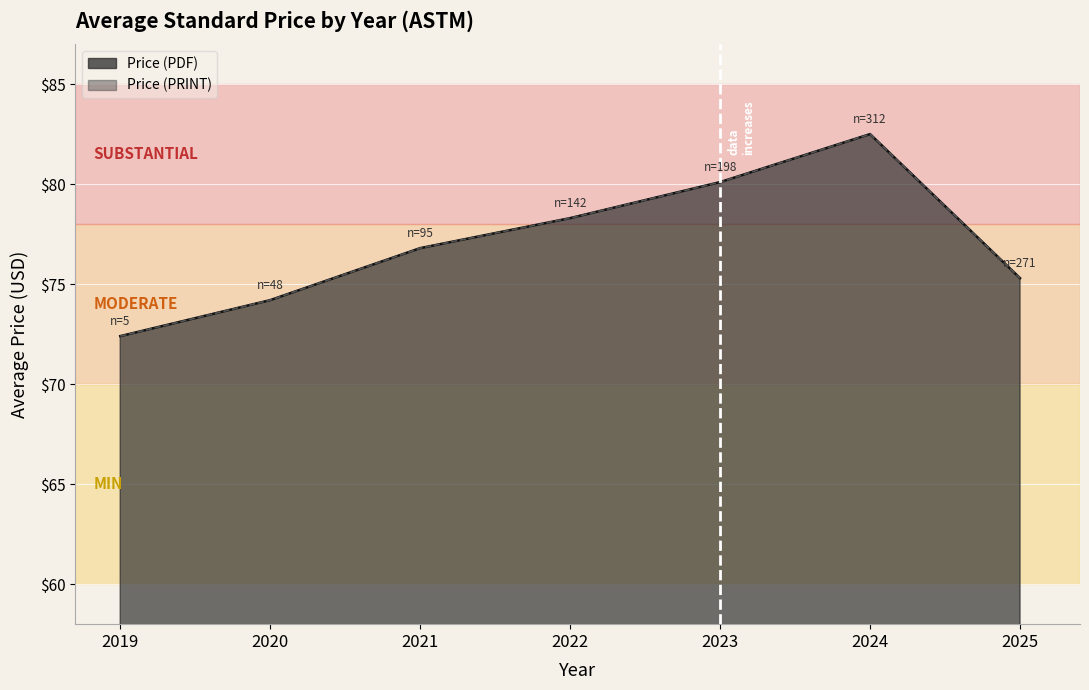

True or false: Price (PDF) and Price (PRINT) intersect in this chart.

False